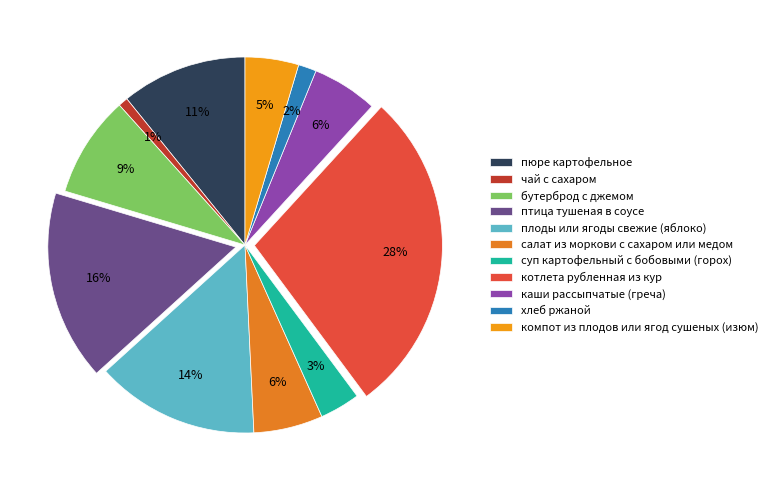

Is there any slice that represents more than half of the pie?

No